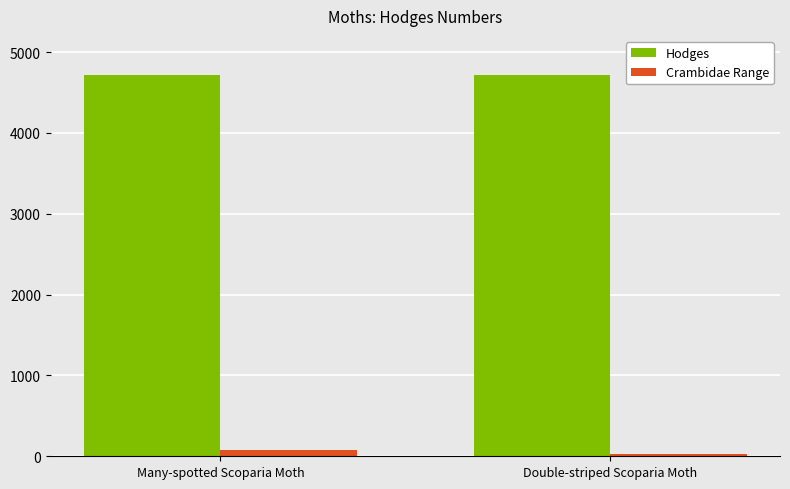

What is the maximum value shown in the chart?

4719.0